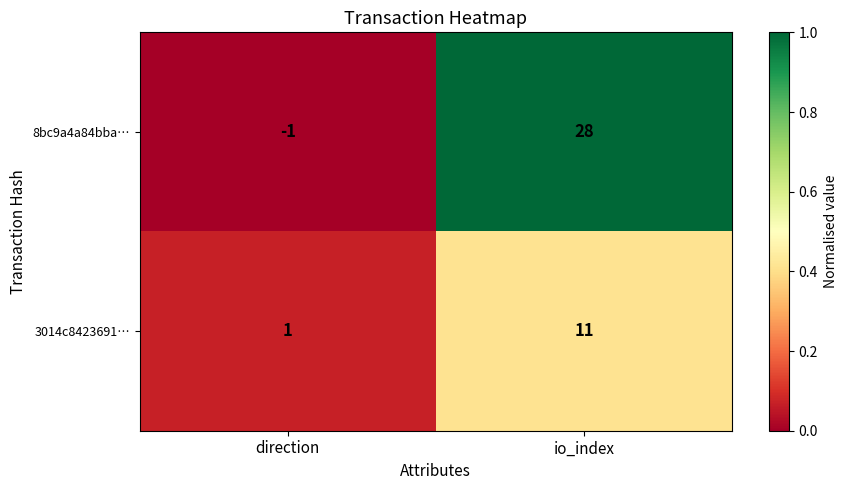

Which series has the largest total across all categories?

8bc9a4a84bba…